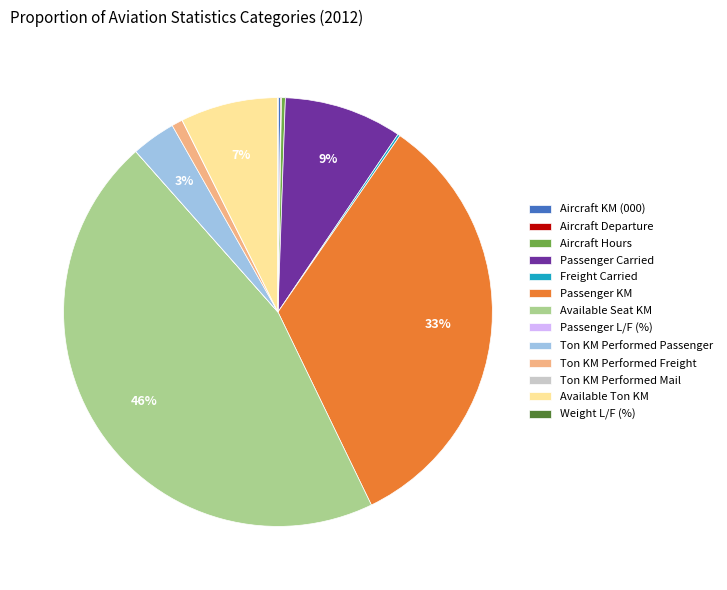

What is the largest slice in the pie chart?

Available Seat KM